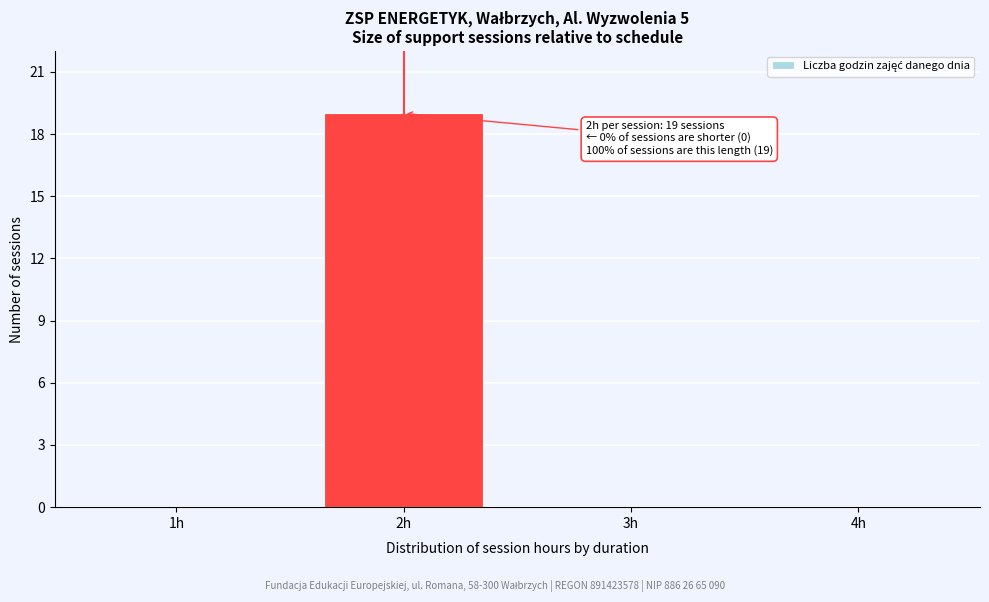

Reading left to right, list all the values displayed in this chart.

1h=0	2h=19	3h=0	4h=0